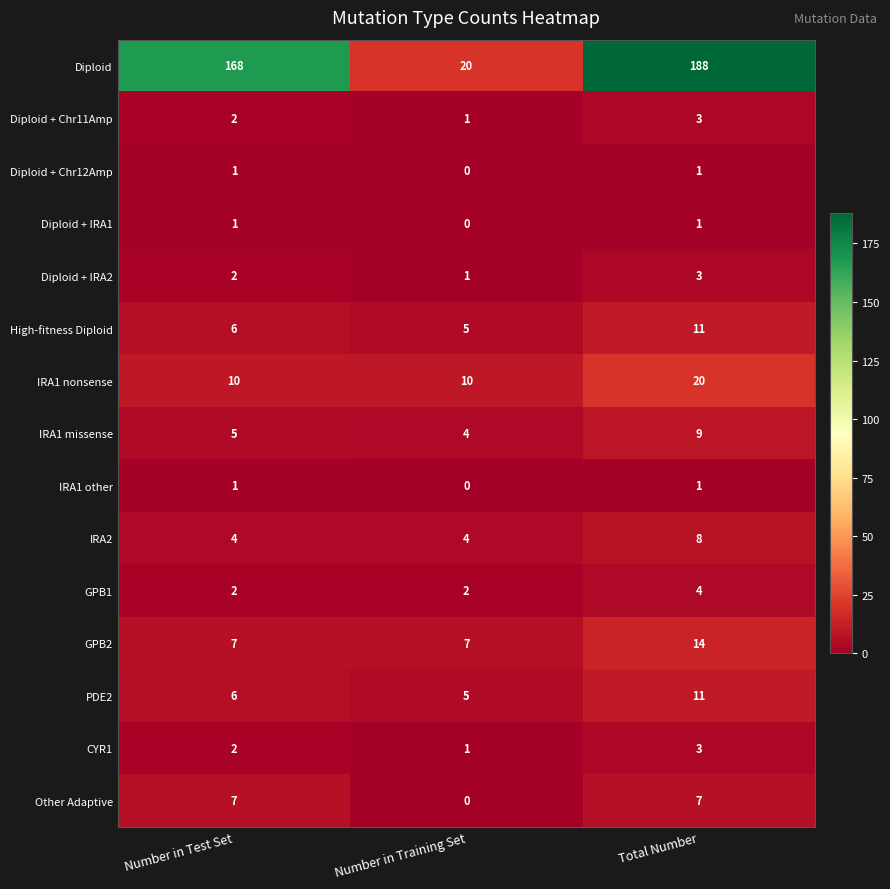

What is the greatest value displayed?

188